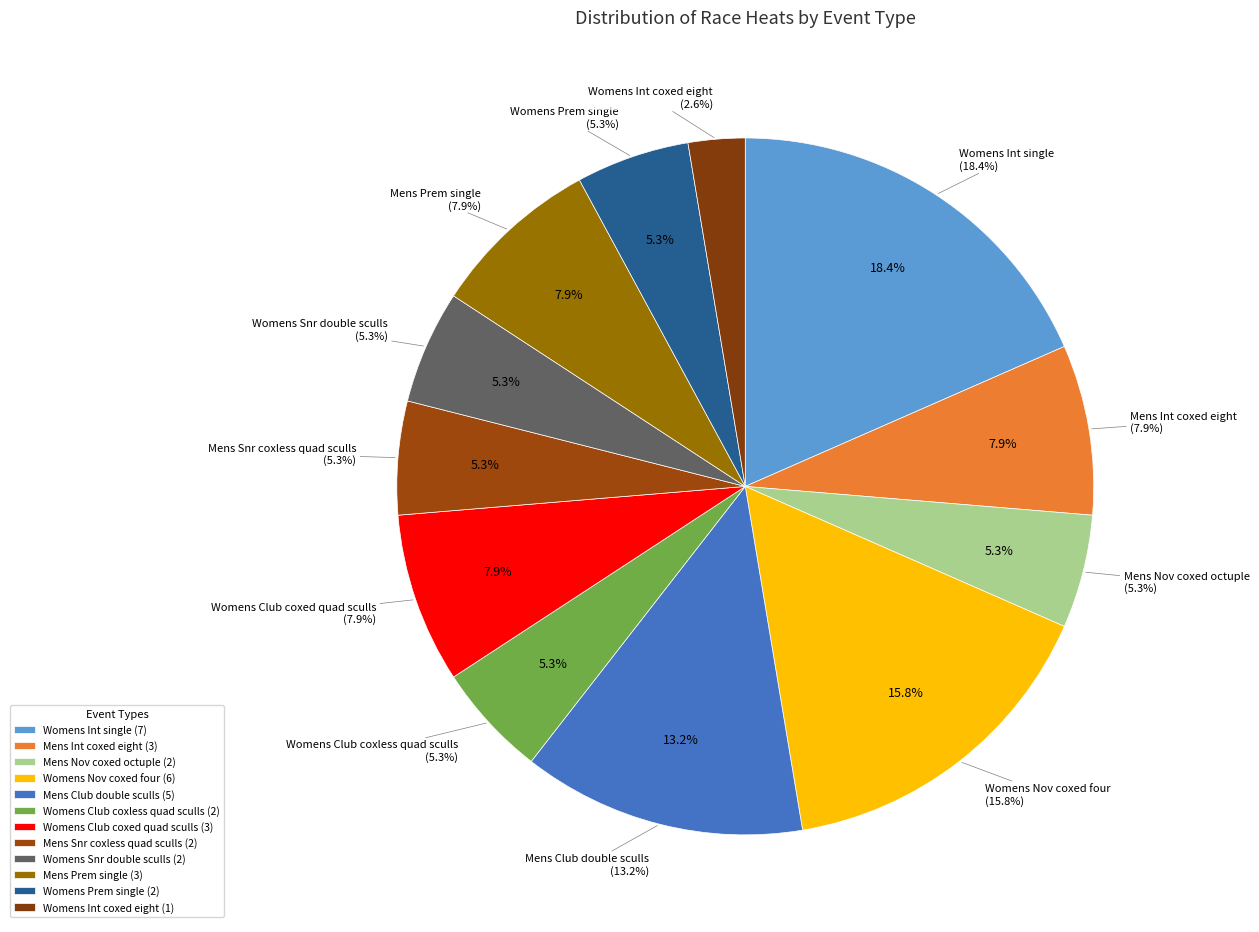

What is the ratio of the value at Mens Int coxed eight to the value at Womens Prem single?

1.5